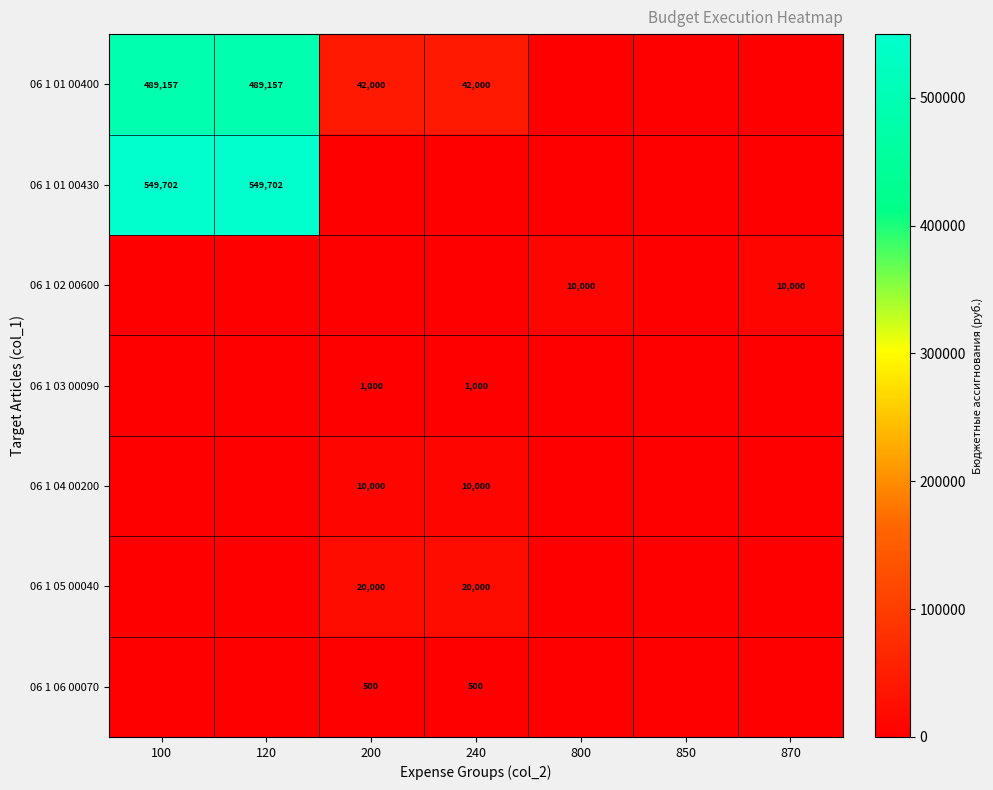

How many data points does each series have?

7